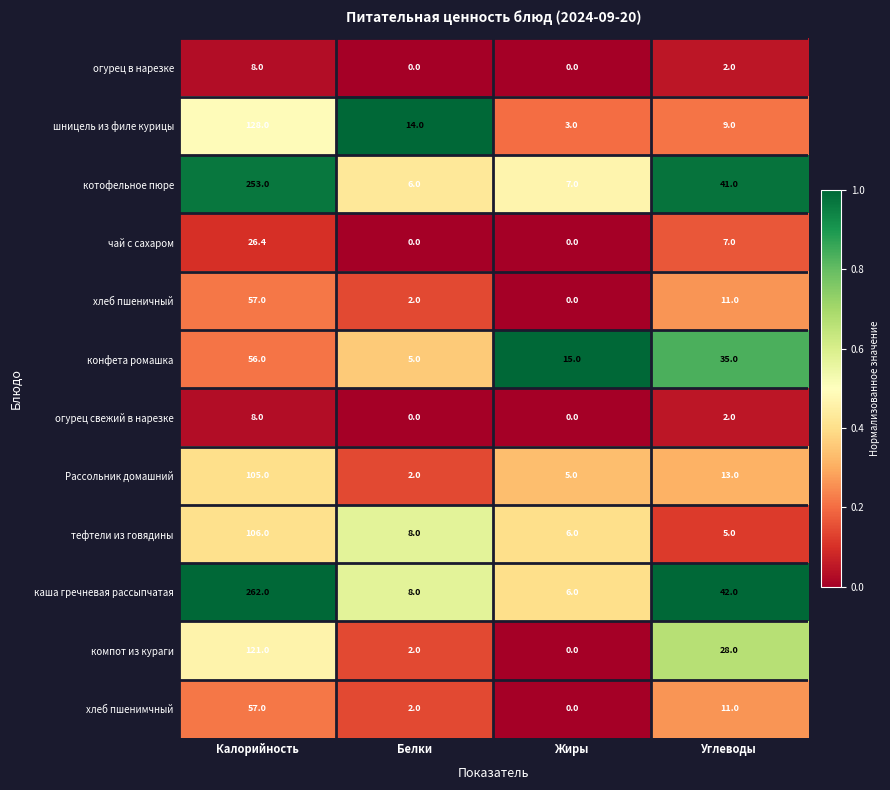

What is the difference between the maximum and minimum values in the тефтели из говядины series?

101.0